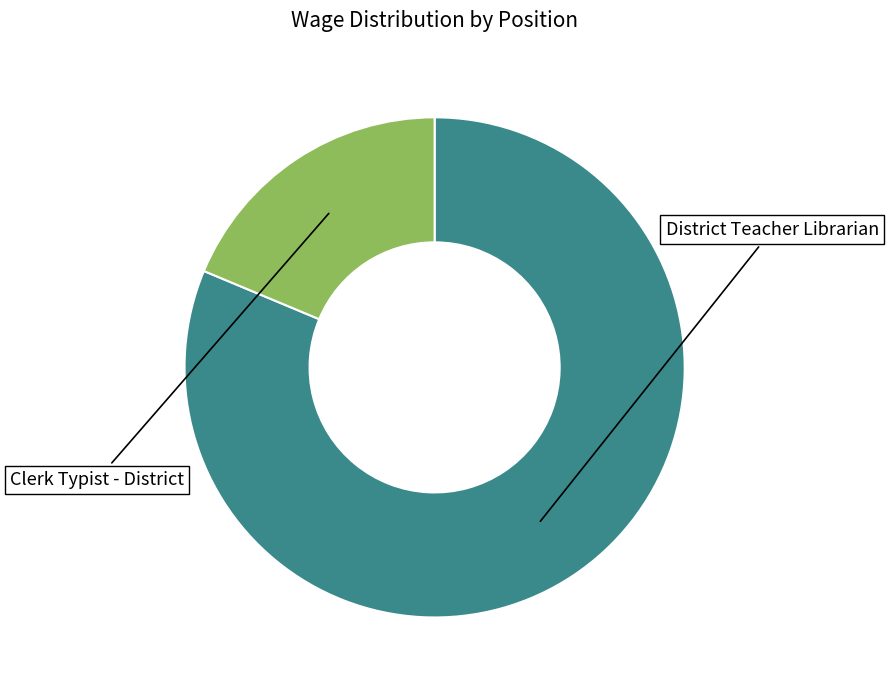

Is there any slice that represents more than half of the pie?

Yes